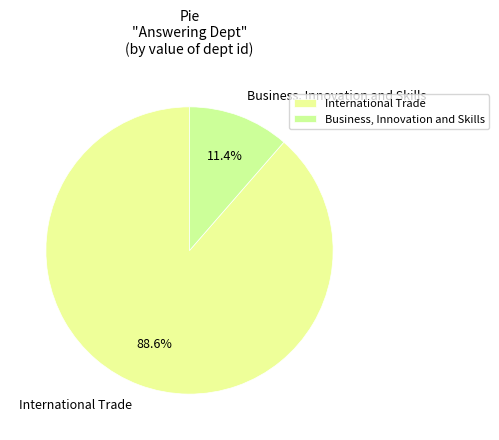

Which has a higher value, International Trade or Business, Innovation and Skills?

International Trade